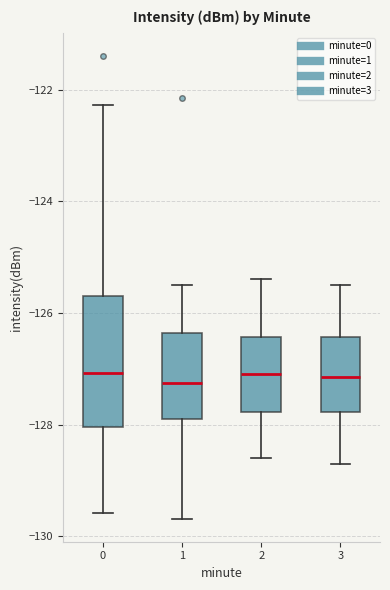

Where does the median line of the box at x = 3 sit on the y-axis? The values are not printed on the chart, so give them approximately, as read against the axis.

-127.2